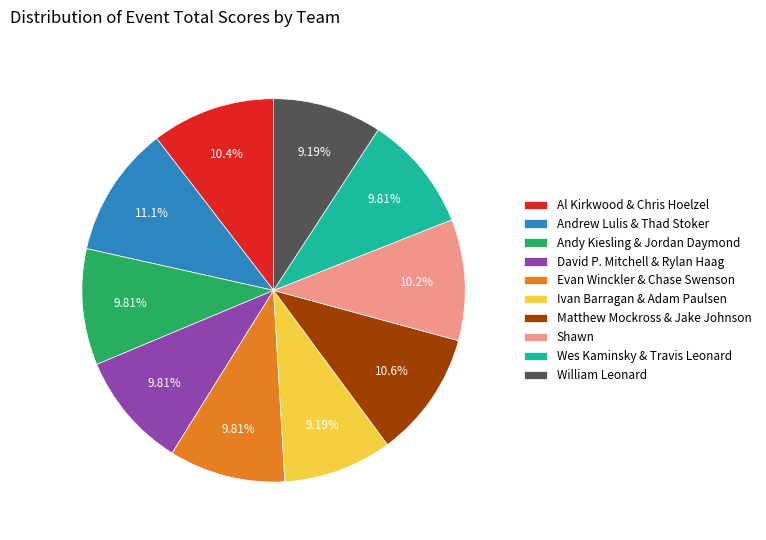

Is William Leonard the majority of the pie?

No